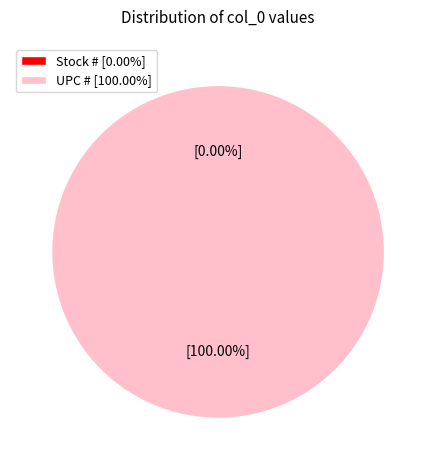

To the nearest percent, what is the average slice percentage?

50%